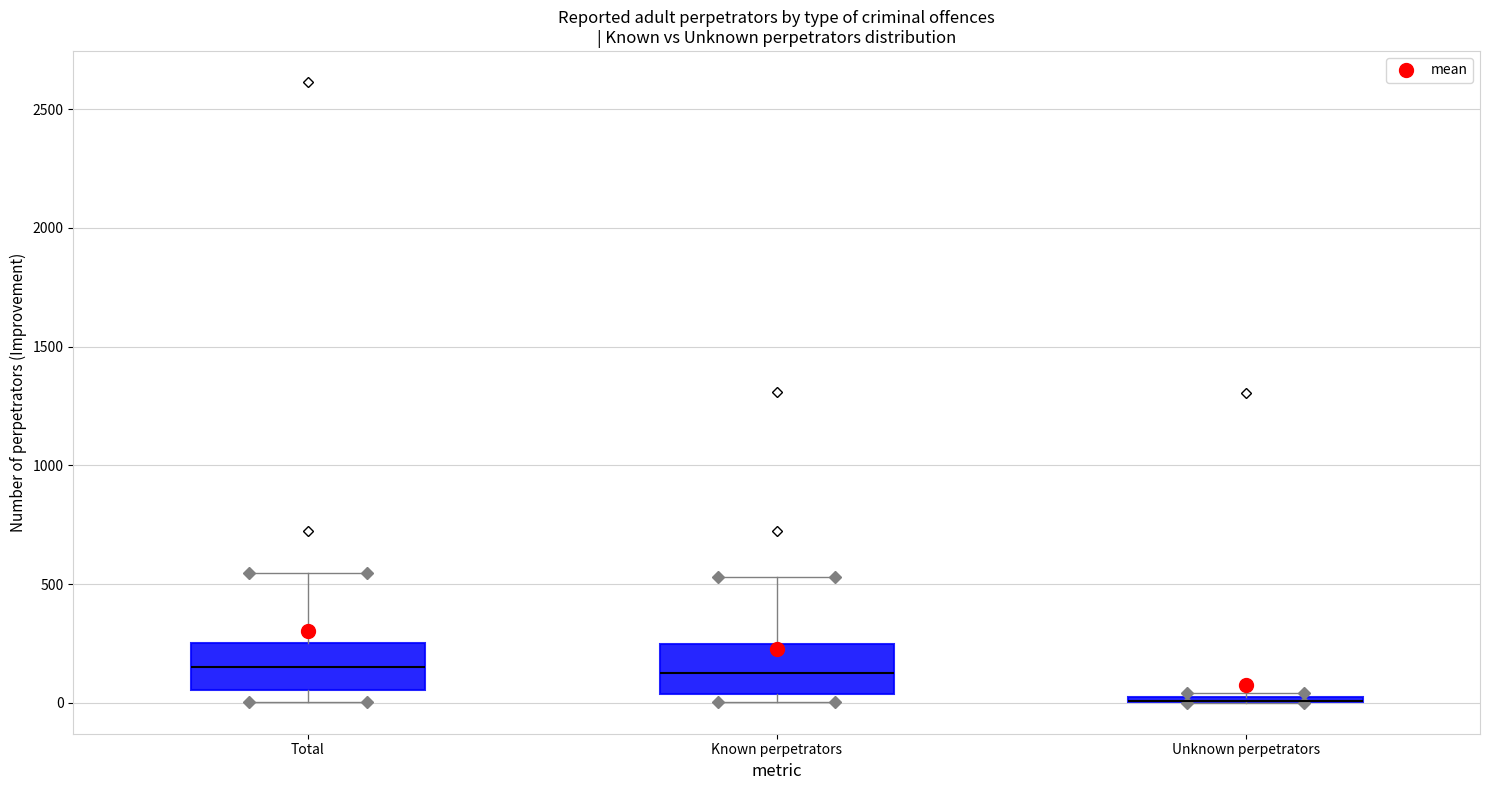

Where does the median line of the box for Known perpetrators sit on the y-axis? The values are not printed on the chart, so give them approximately, as read against the axis.

150